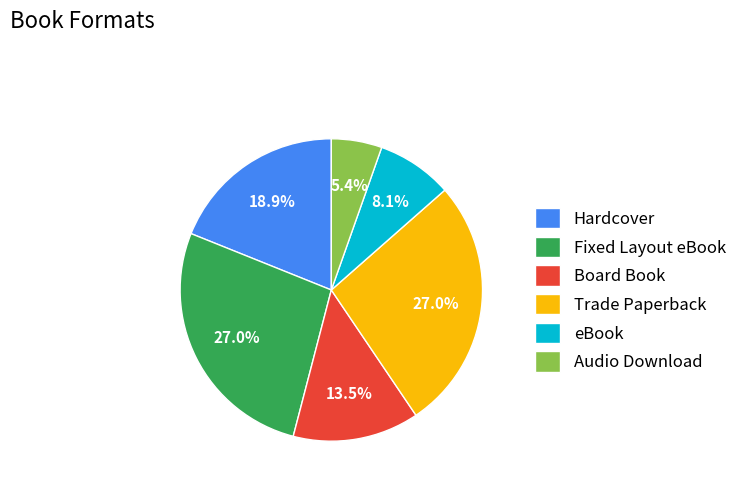

What is the ratio of the value at Board Book to the value at Audio Download?

2.5